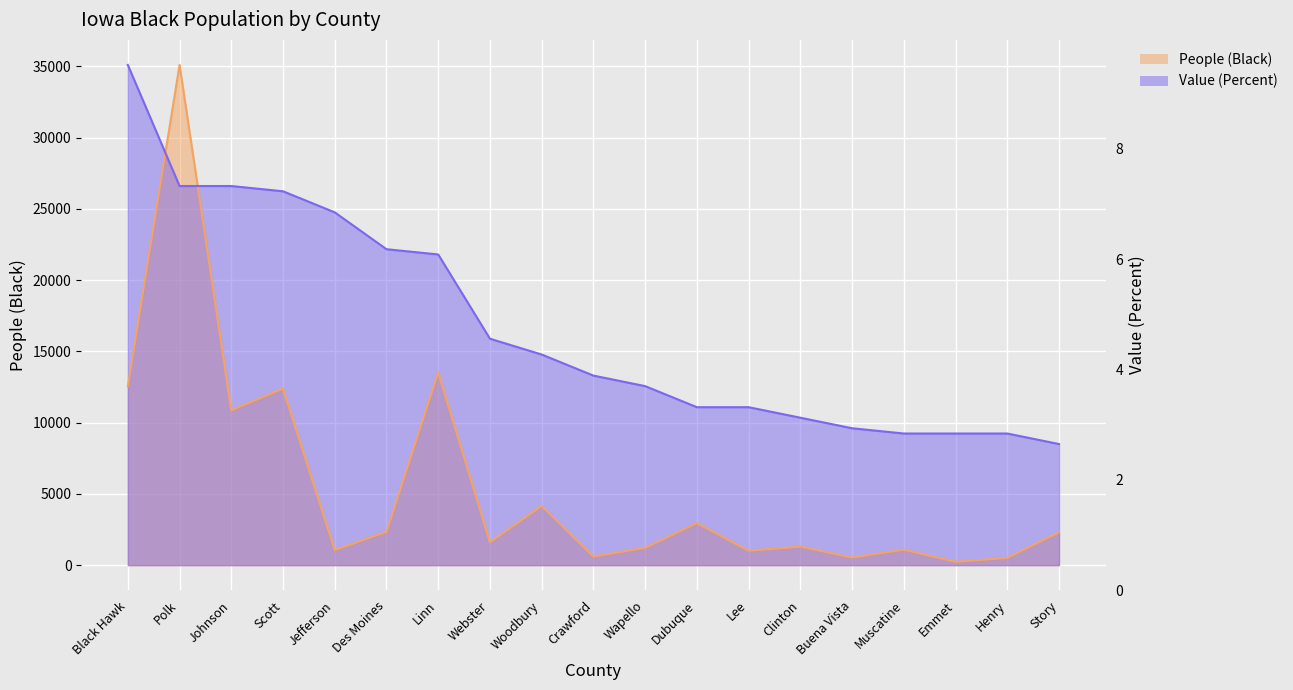

At which category does People (Black) line reach its first local valley?

Johnson